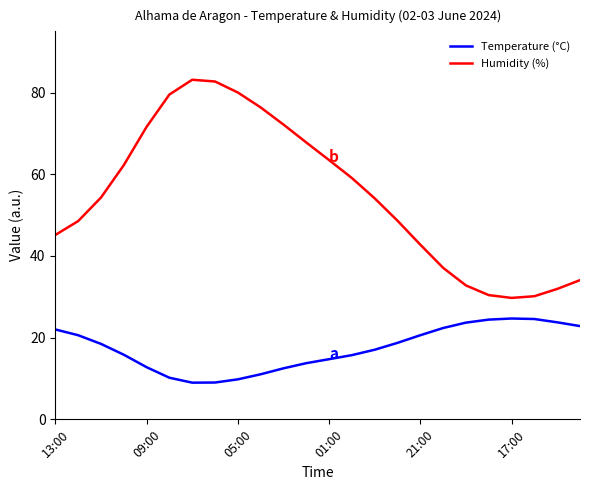

How many lines are shown in the chart?

2